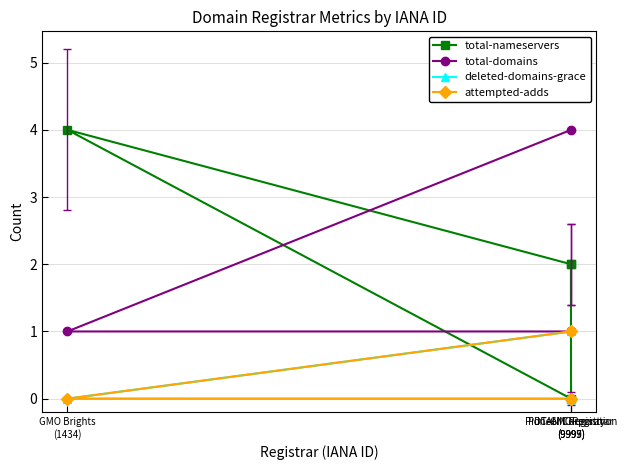

In total-nameservers, how many points are lower than both neighbors (excluding endpoints)?

1